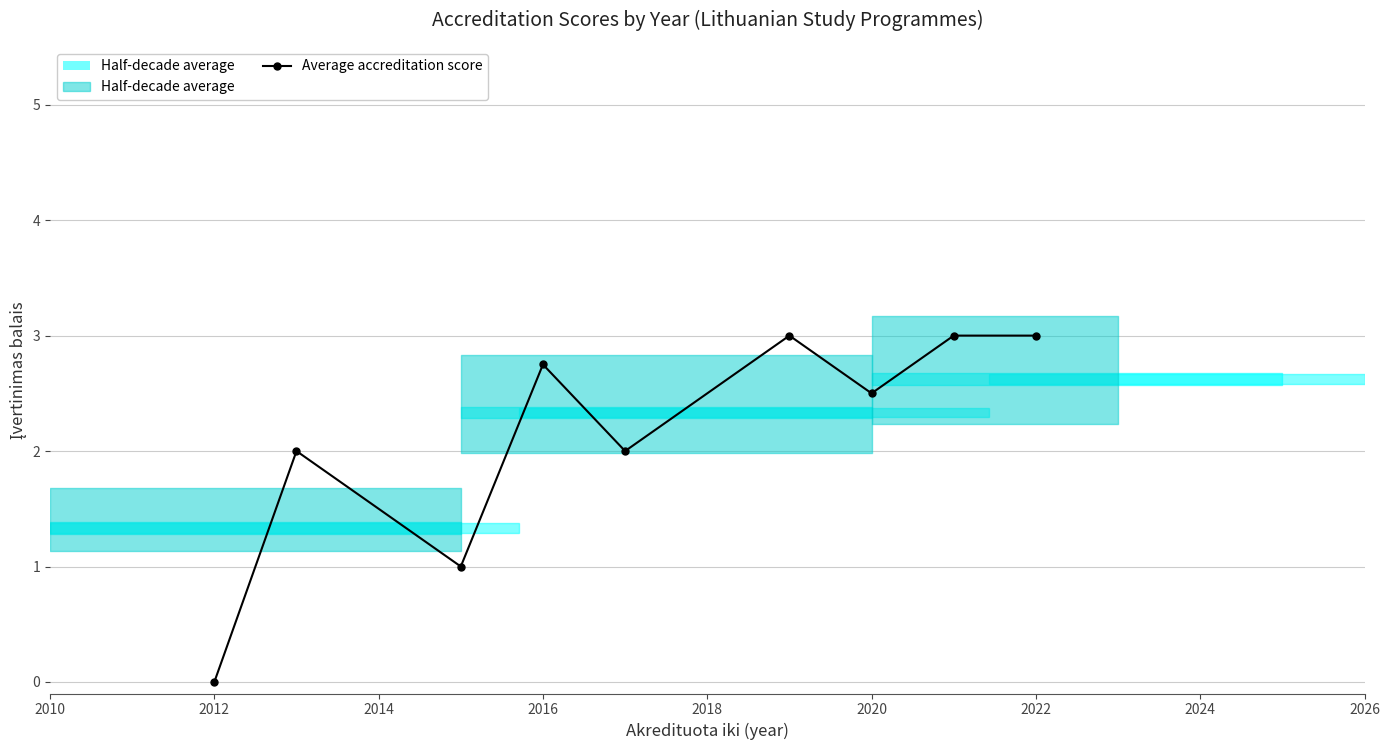

How many interior local peaks (higher than both neighbors) does the data have?

3